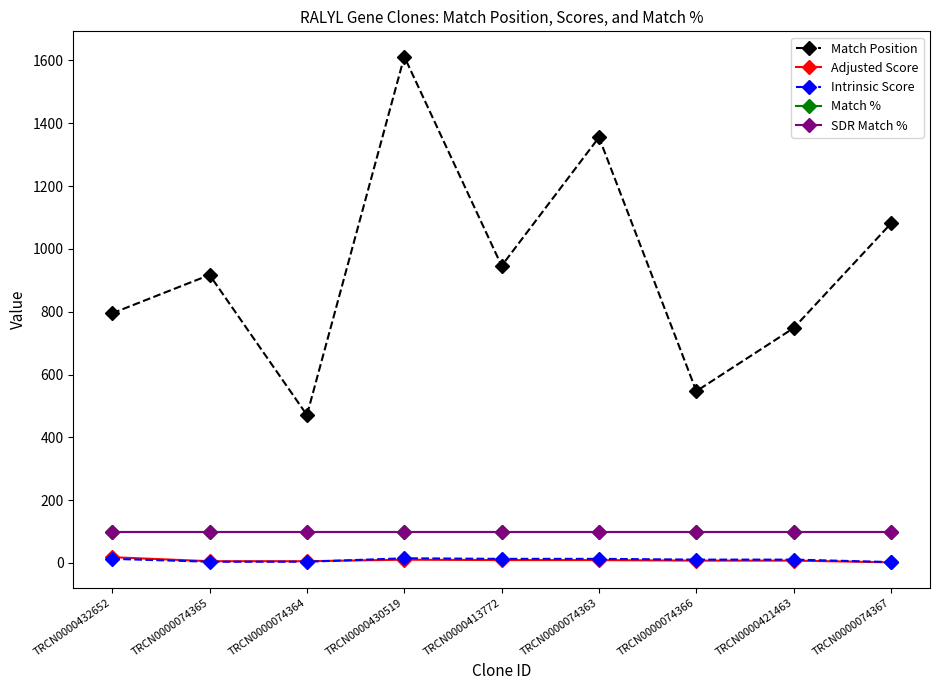

Does the chart have visible grid lines?

No